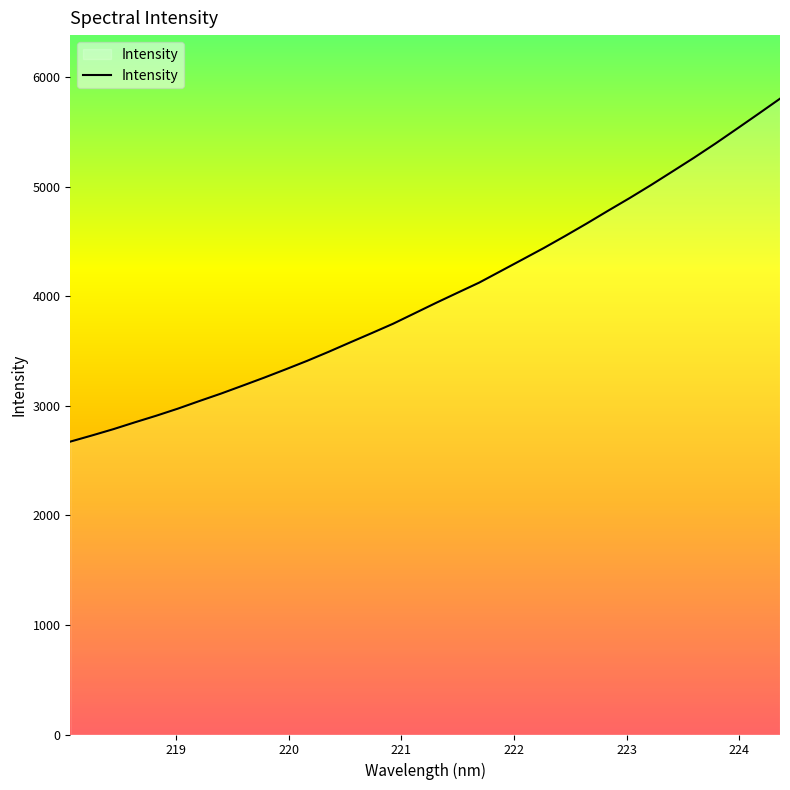

What is the greatest value displayed?

5801.9